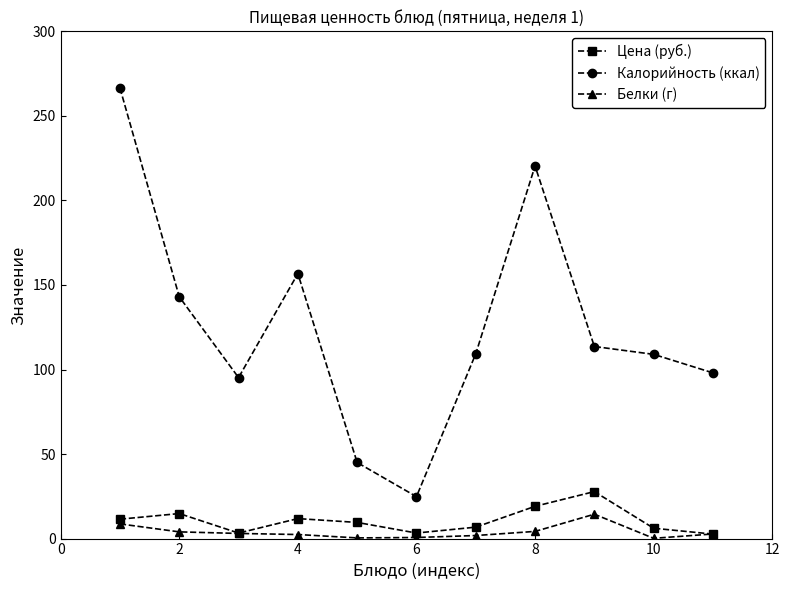

Which series has the widest spread of values?

Калорийность (ккал)